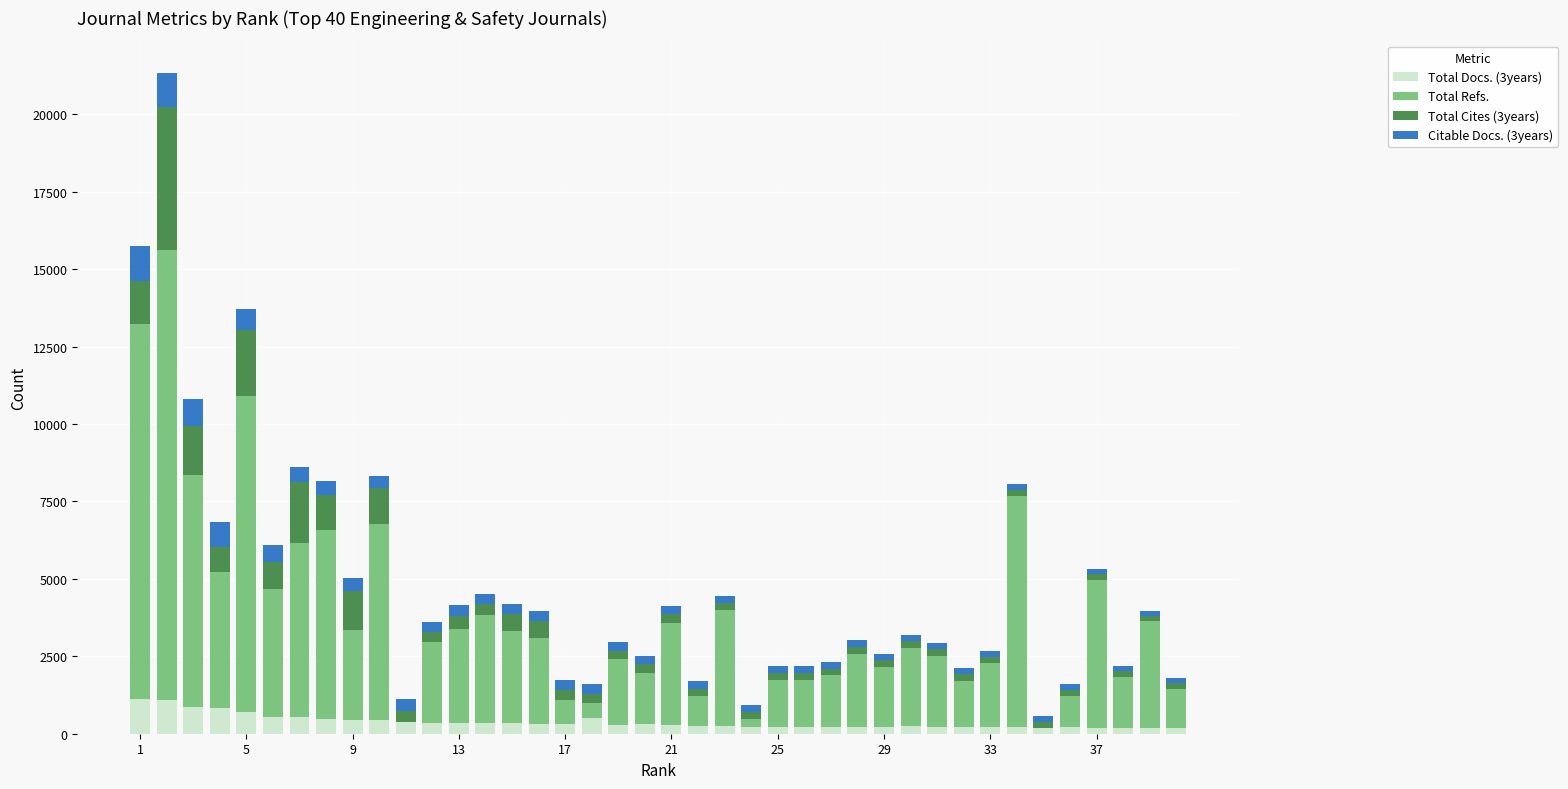

How many series are shown in this chart?

4